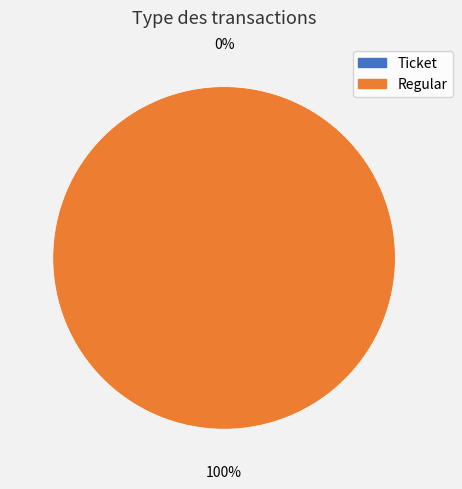

Combined, what portion of the pie is Ticket and Regular?

100.0%